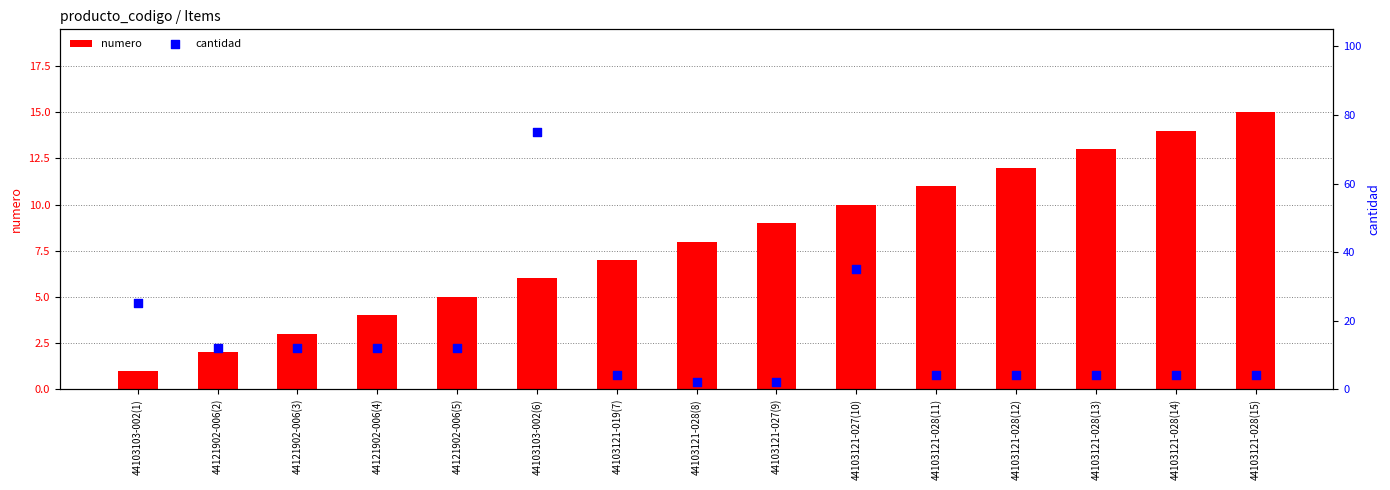

What is the total value across all series at 44121902-006(3)?

15